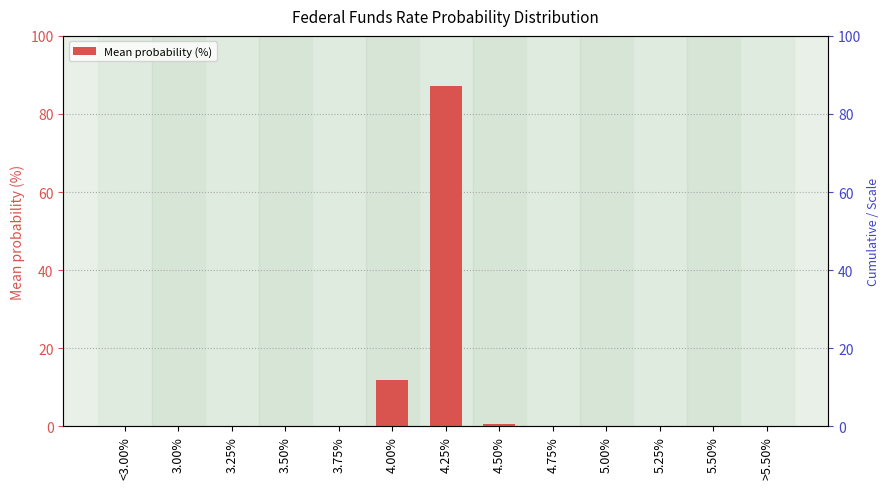

What is the difference between the maximum and second lowest values?

87.1